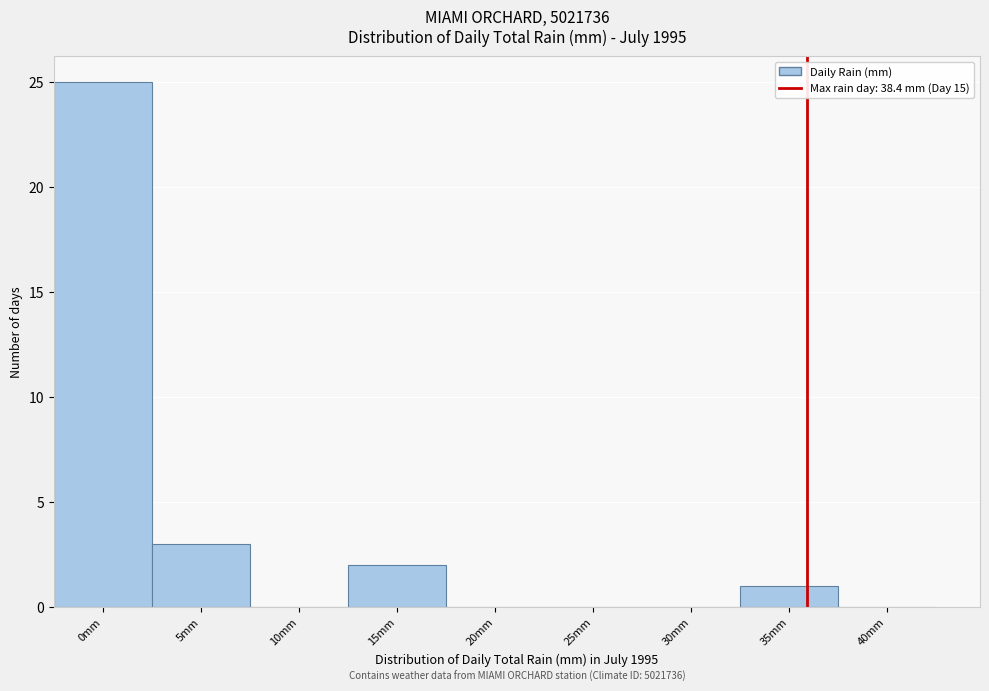

Reading left to right, extract all data points from this chart.

0mm=25	5mm=3	10mm=0	15mm=2	20mm=0	25mm=0	30mm=0	35mm=1	40mm=0